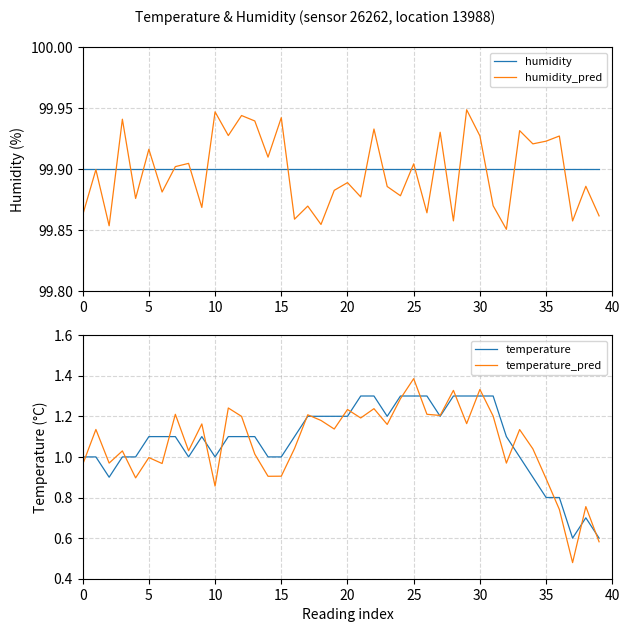

What is the label of the 29th point from the left?

28